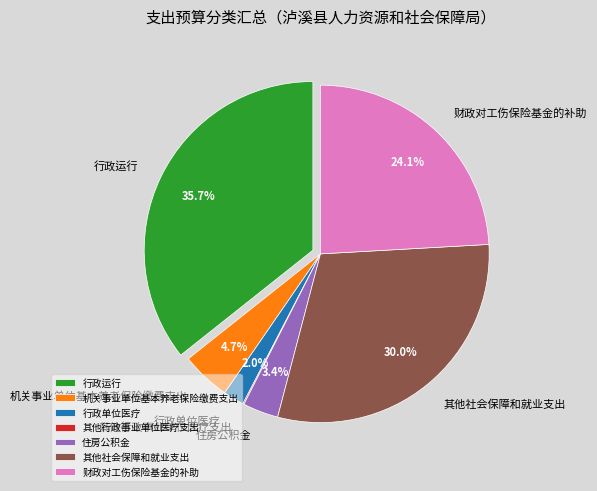

What is the change in value from 行政单位医疗 to 其他行政事业单位医疗支出?

-1.9